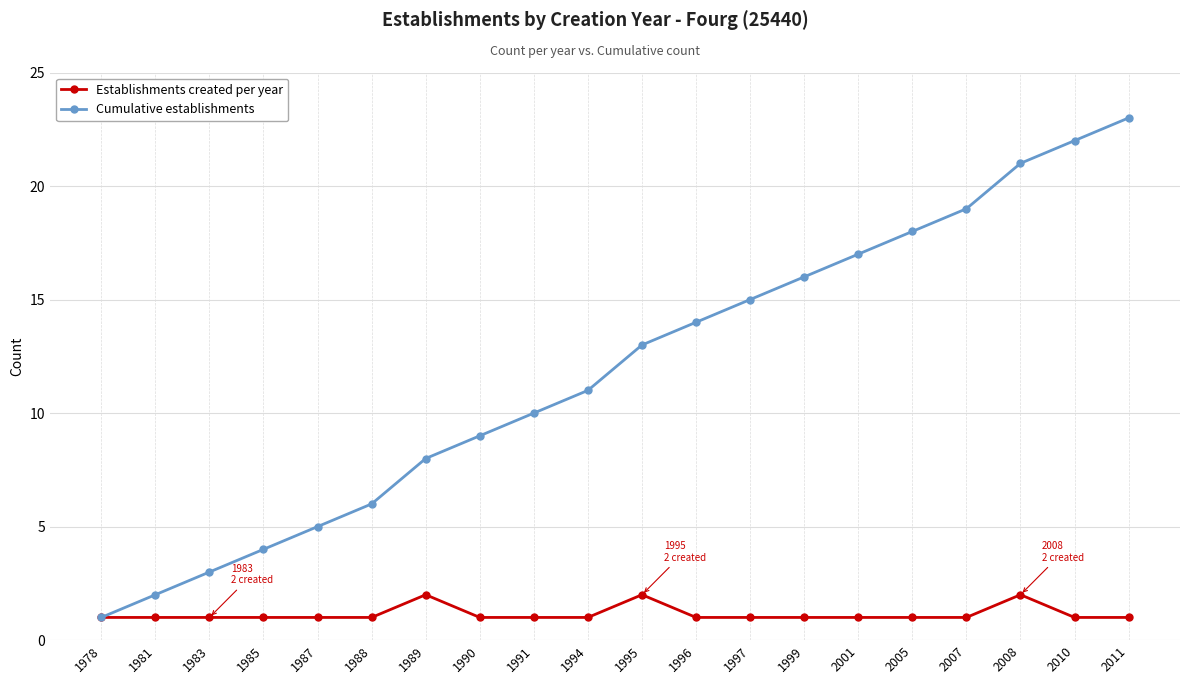

The value of Establishments created per year at 1989 is 2. True or false?

True